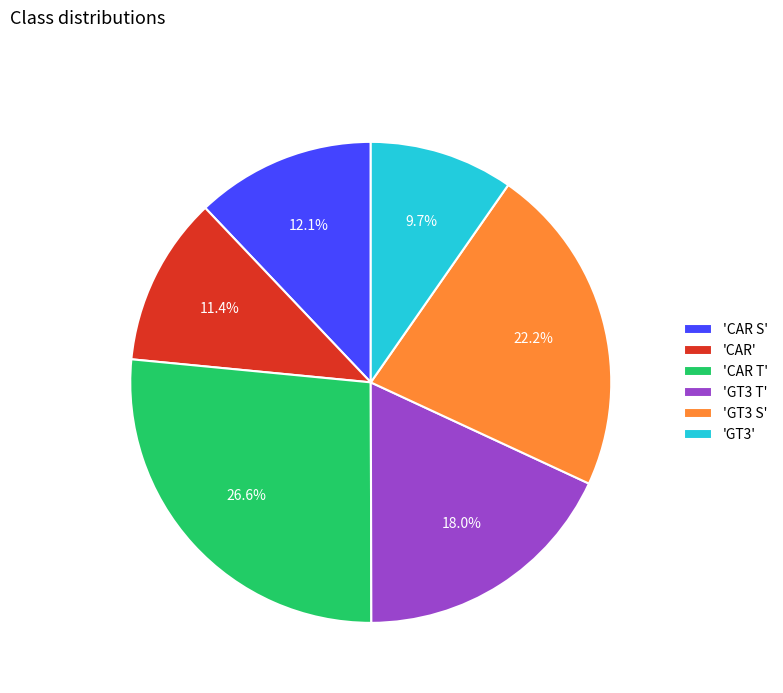

Combined, what portion of the pie is 'CAR S' and 'GT3 S'?

34.3%